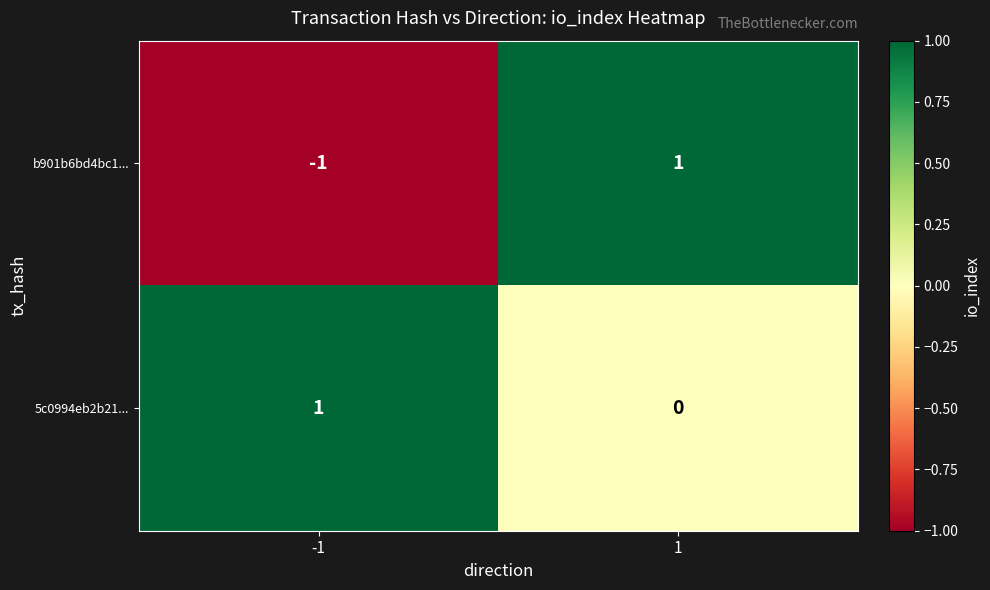

Which series changed the most between -1 and 1?

b901b6bd4bc1...